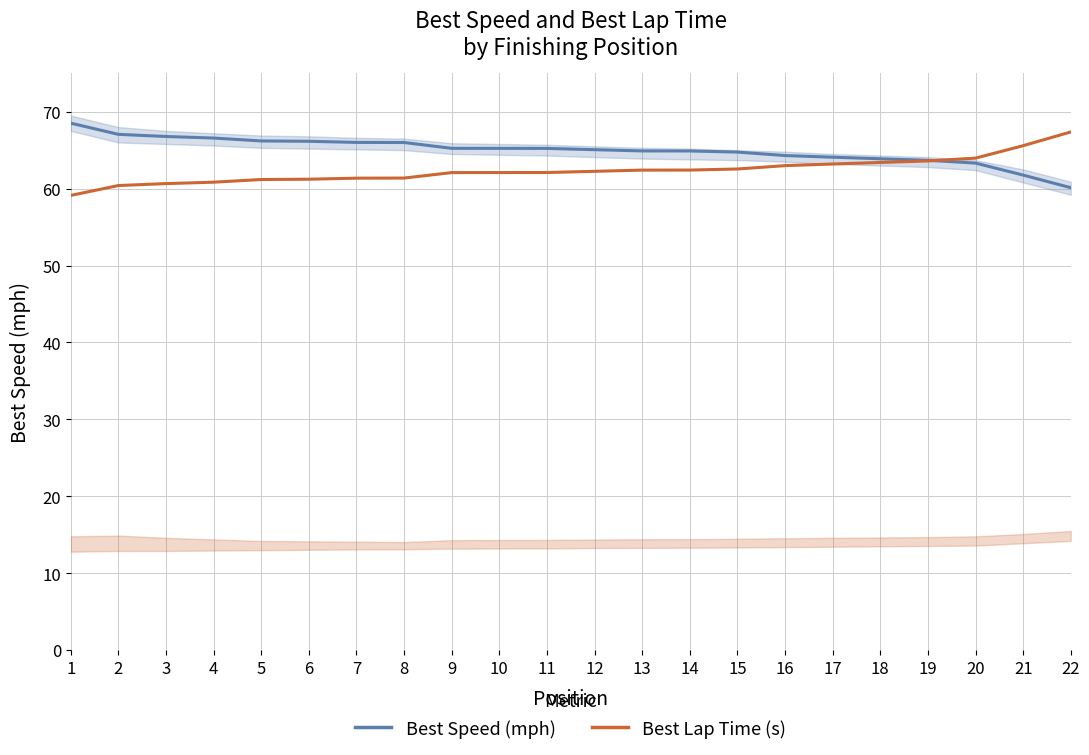

What is the maximum value shown in the chart?

68.5